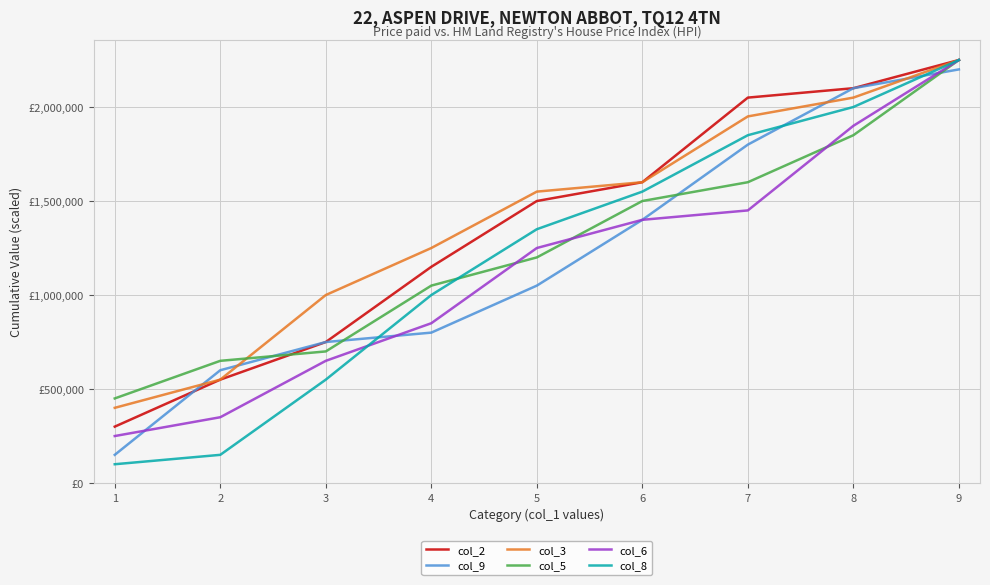

Between 1 and 3, which is larger?

3